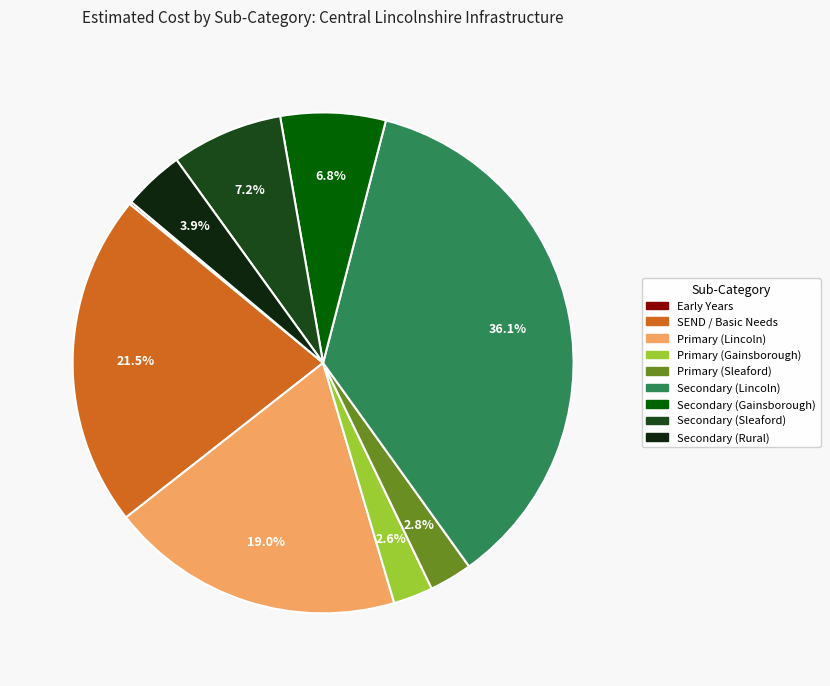

What percentage is the Secondary (Sleaford) slice, to the nearest percent?

7%